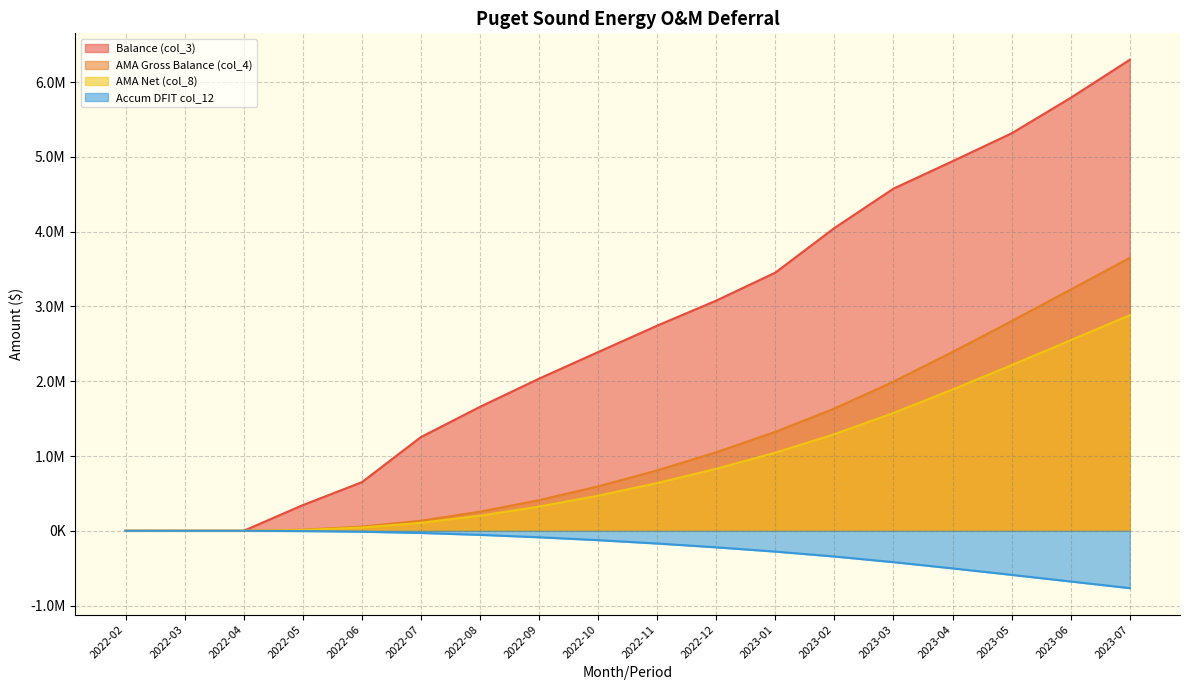

Between 2022-08 and 2023-07, which is larger?

2023-07